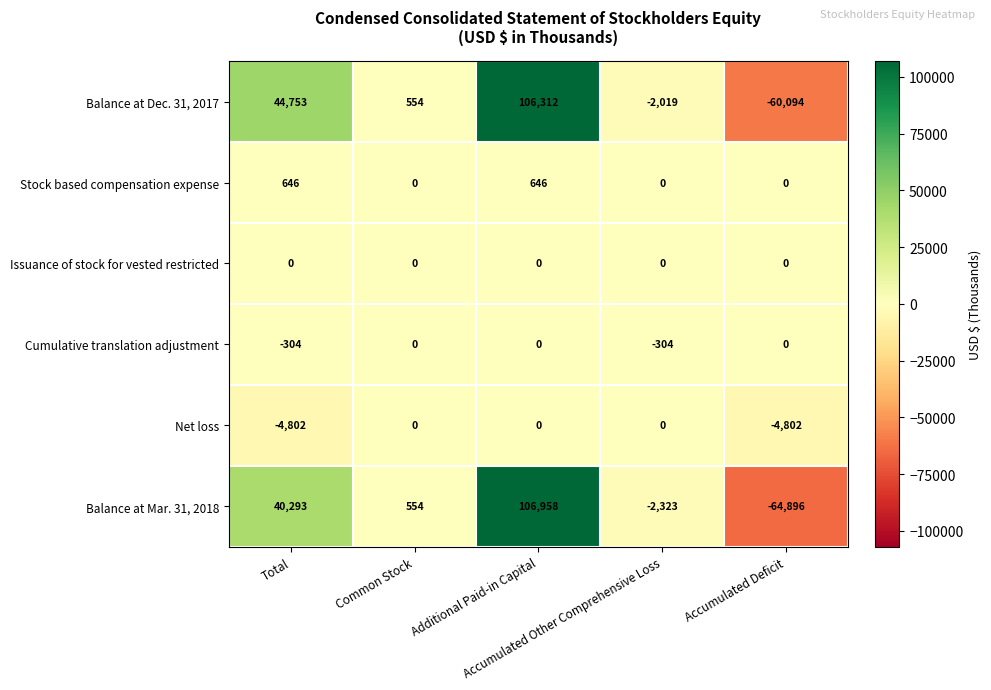

Which category has the lowest value across all series?

Accumulated Deficit